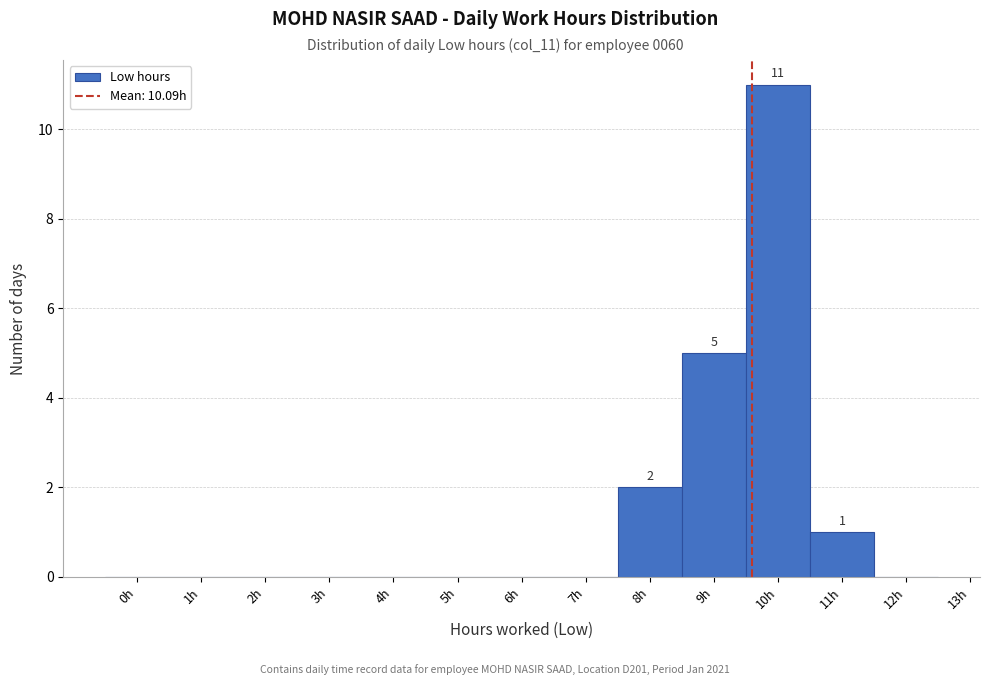

Reading right to left, extract all data points from this chart.

12h=0	11h=1	10h=11	9h=5	8h=2	7h=0	6h=0	5h=0	4h=0	3h=0	2h=0	1h=0	0h=0